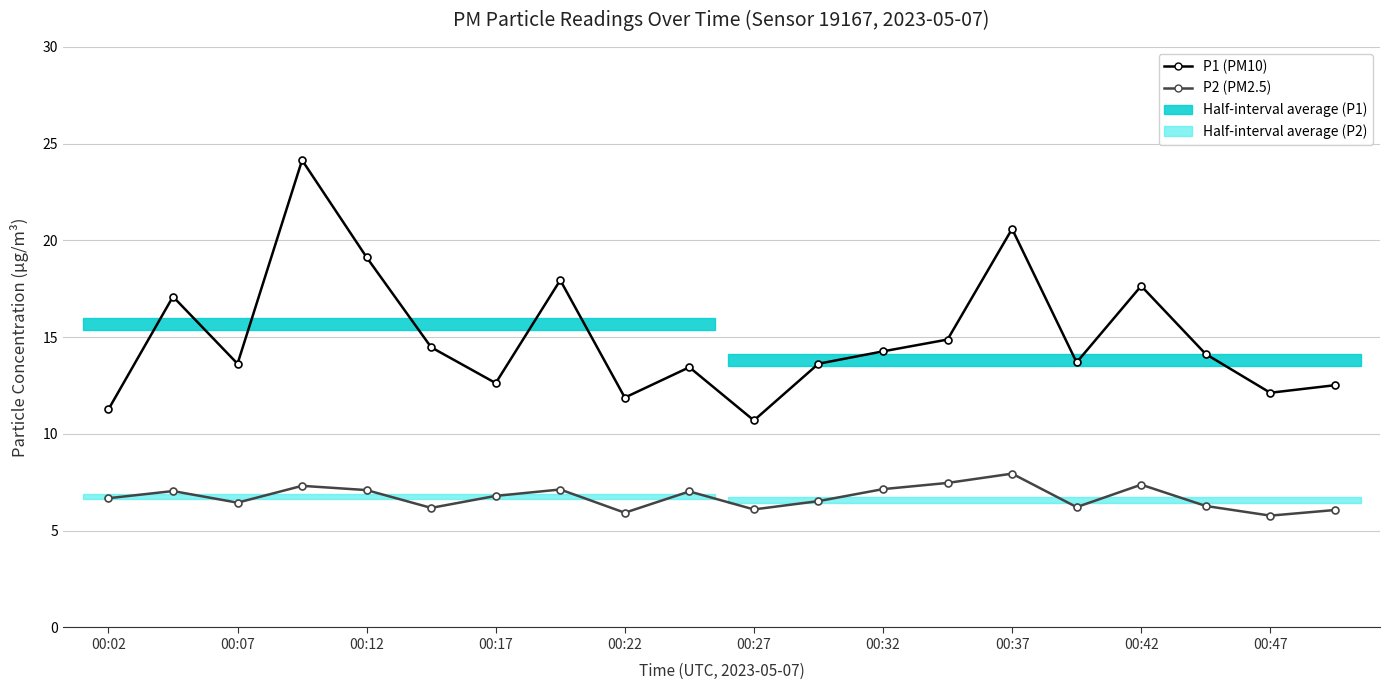

True or false: P1 (PM10) and P2 (PM2.5) intersect in this chart.

False